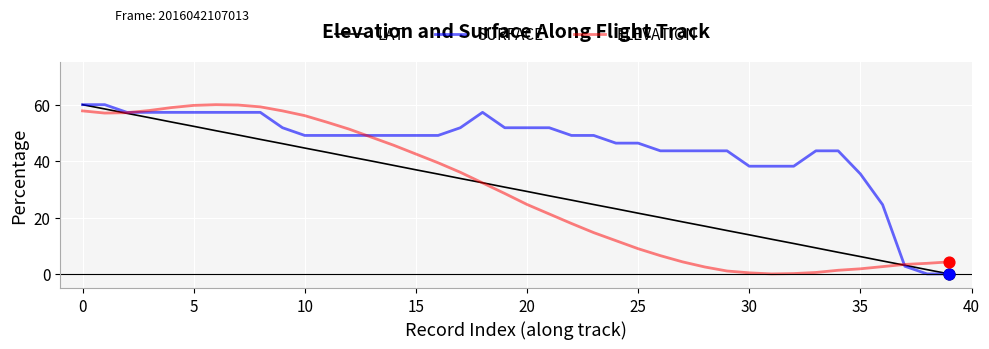

What is the greatest value displayed?

60.0